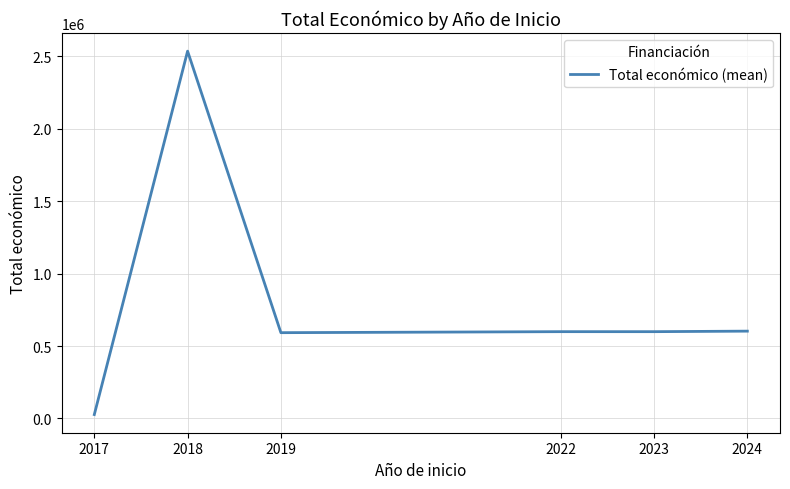

Count the number of data series in this chart.

1